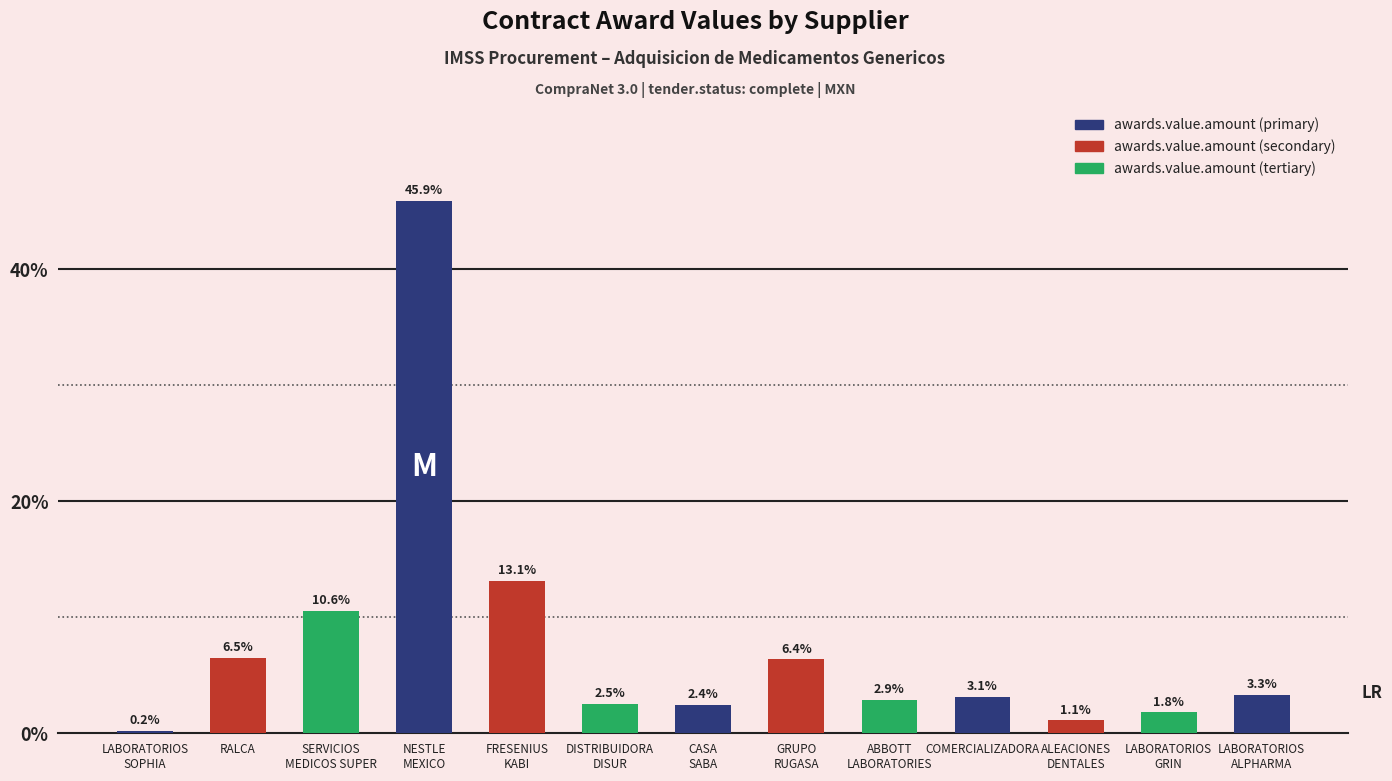

Which label corresponds to the largest value in the chart?

NESTLE
MEXICO